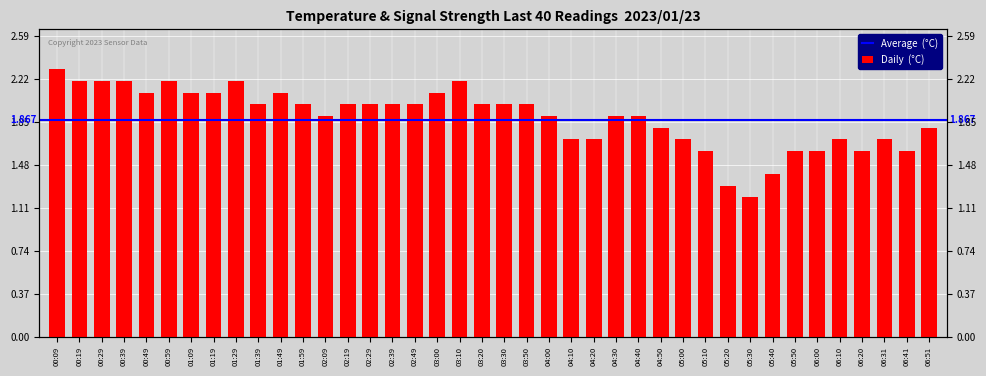

The chart shows a value of 0.8 at 02:19. True or false?

False